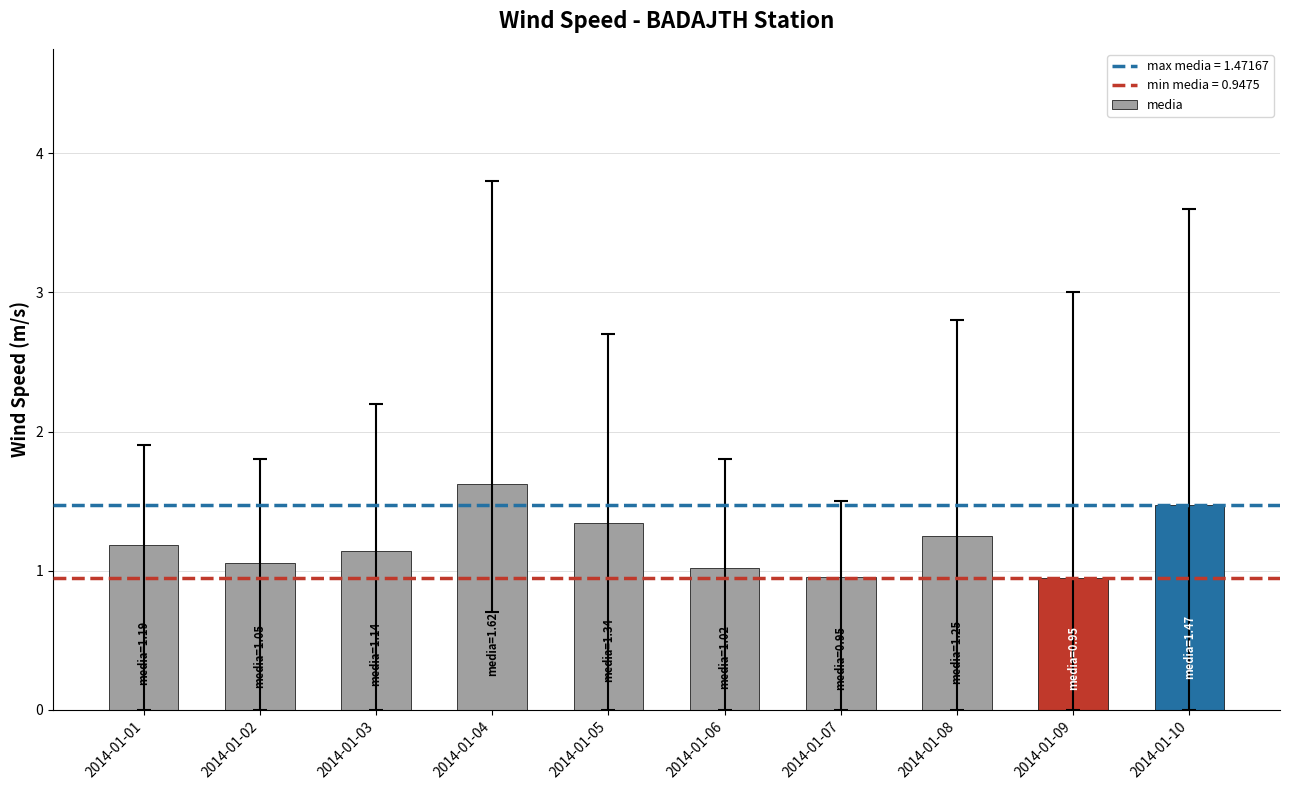

What is the minimum value shown in the chart?

0.9